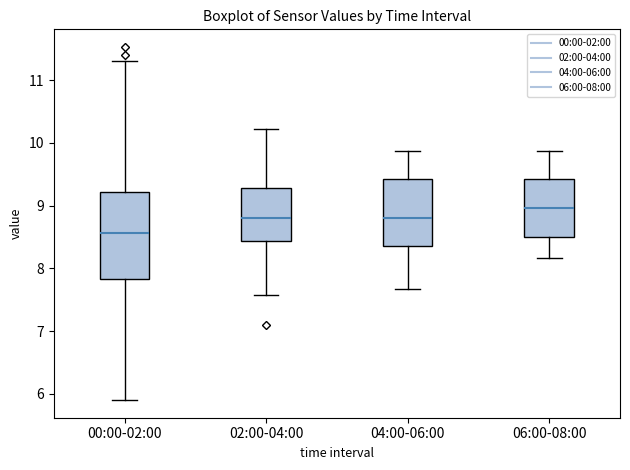

Reading left to right, transcribe this box plot: for each box, give where its median line is, the range the box spans, and where its two whiskers end, as read against the y-axis. The values are not printed on the chart, so give them approximately, as read against the axis.

00:00-02:00: median 8.6, box 7.8 to 9.2, whiskers 5.9 to 11.3
02:00-04:00: median 8.8, box 8.4 to 9.3, whiskers 7.6 to 10.2
04:00-06:00: median 8.8, box 8.4 to 9.4, whiskers 7.7 to 9.9
06:00-08:00: median 9.0, box 8.5 to 9.4, whiskers 8.2 to 9.9